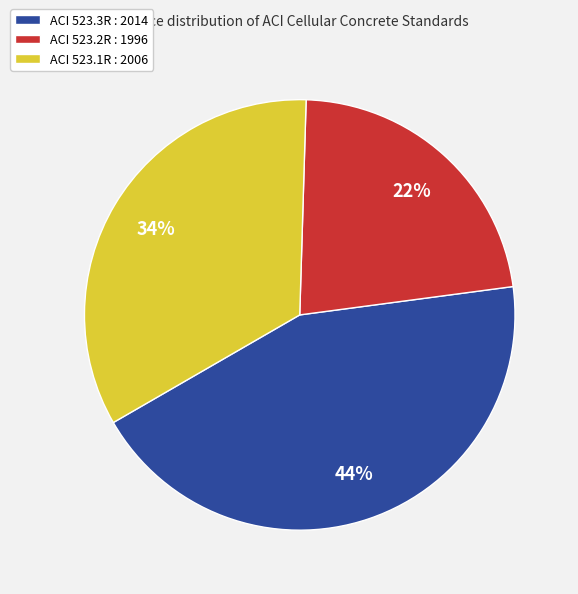

Rank the categories by value from highest to lowest.

ACI 523.3R : 2014, ACI 523.1R : 2006, ACI 523.2R : 1996